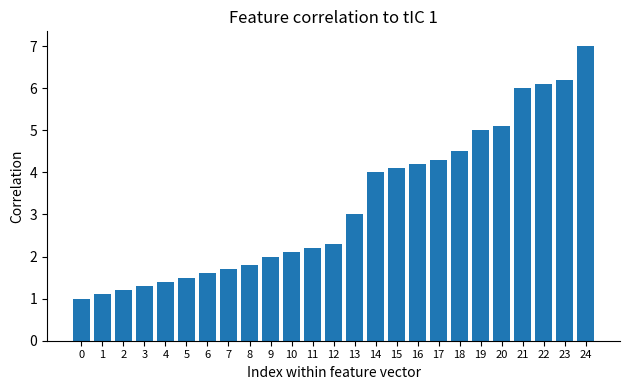

Rank the categories by value from lowest to highest.

0, 1, 2, 3, 4, 5, 6, 7, 8, 9, 10, 11, 12, 13, 14, 15, 16, 17, 18, 19, 20, 21, 22, 23, 24